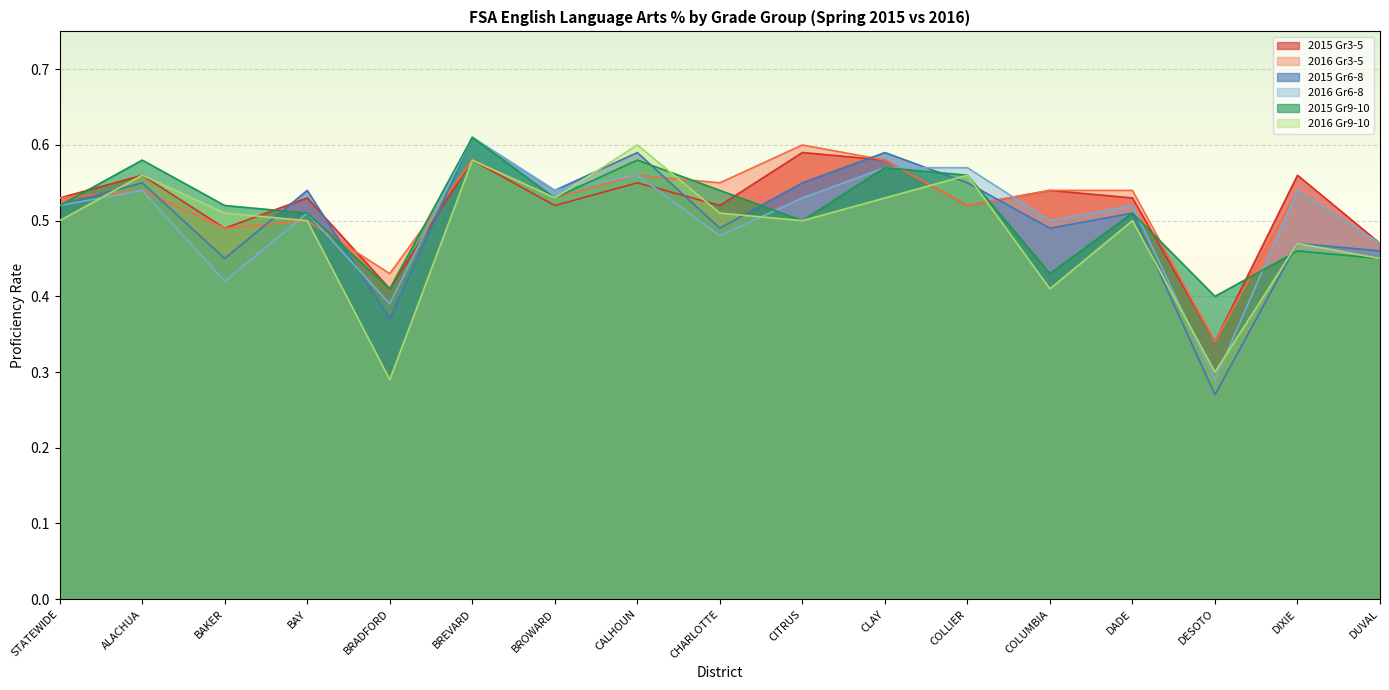

Is the value of 2016 Gr6-8 at CLAY greater than the value of 2015 Gr3-5 at CHARLOTTE?

Yes